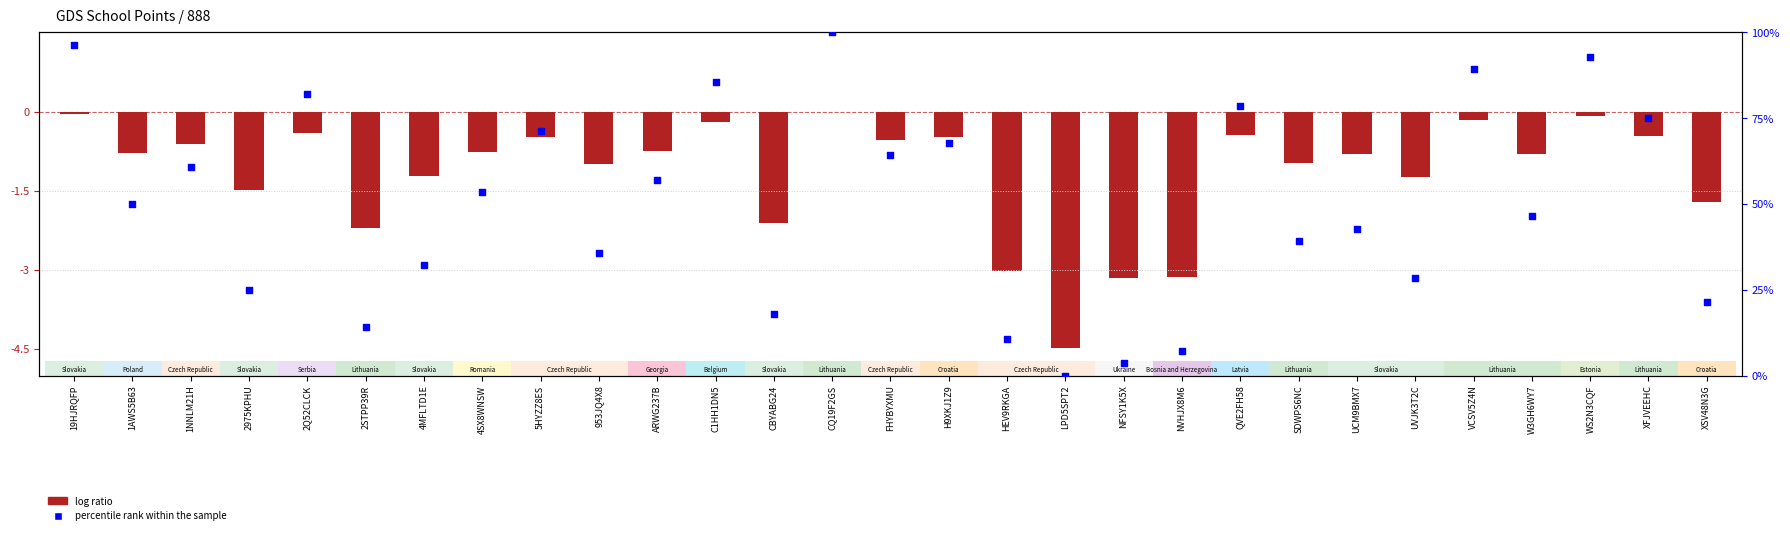

Which series reaches the maximum Y coordinate?

percentile rank within the sample